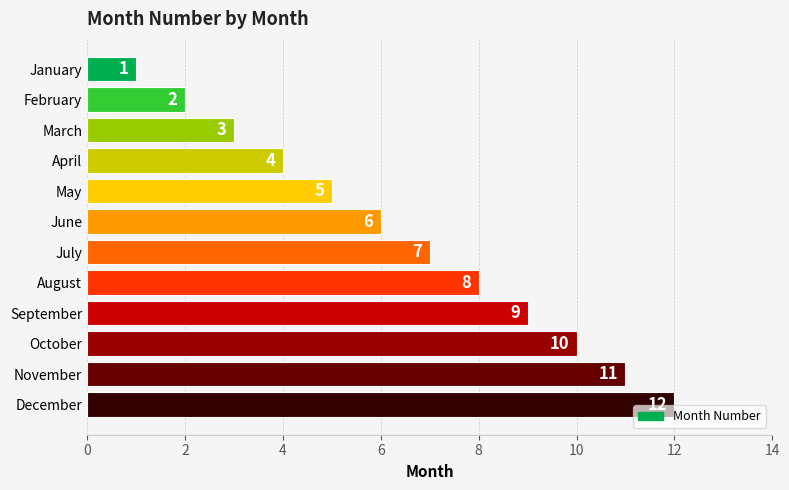

List the labels in order of value, largest first.

December, November, October, September, August, July, June, May, April, March, February, January